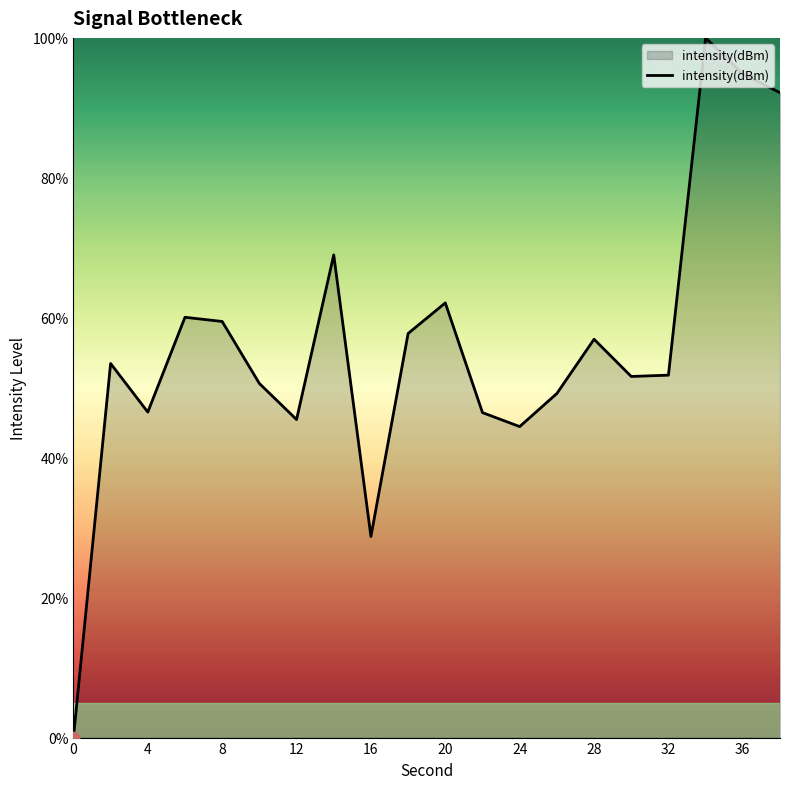

What is the maximum value shown in the chart?

100.0